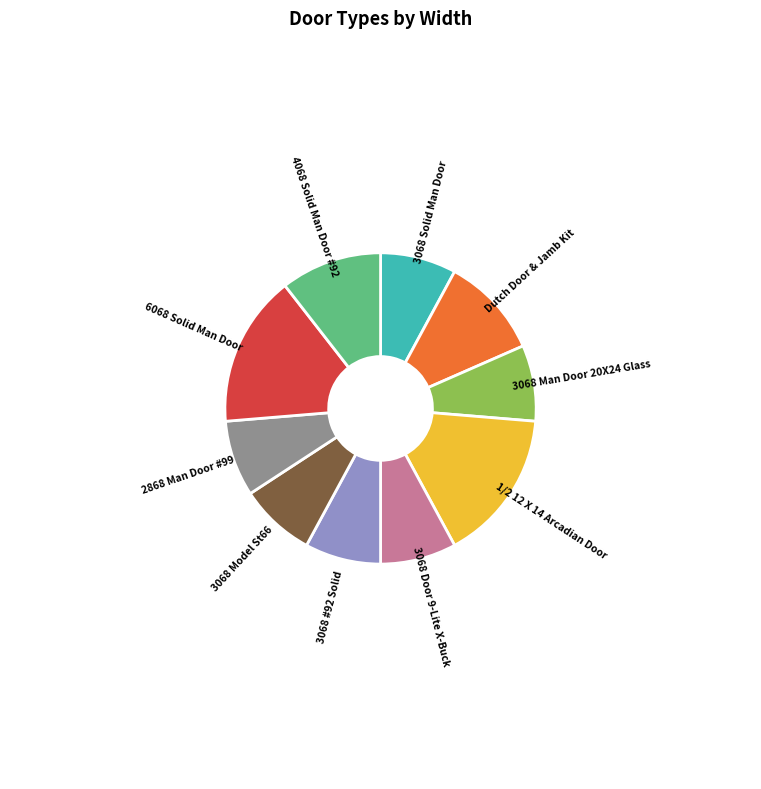

True or false: 3068 Door 9-Lite X-Buck accounts for 8% of the total.

True